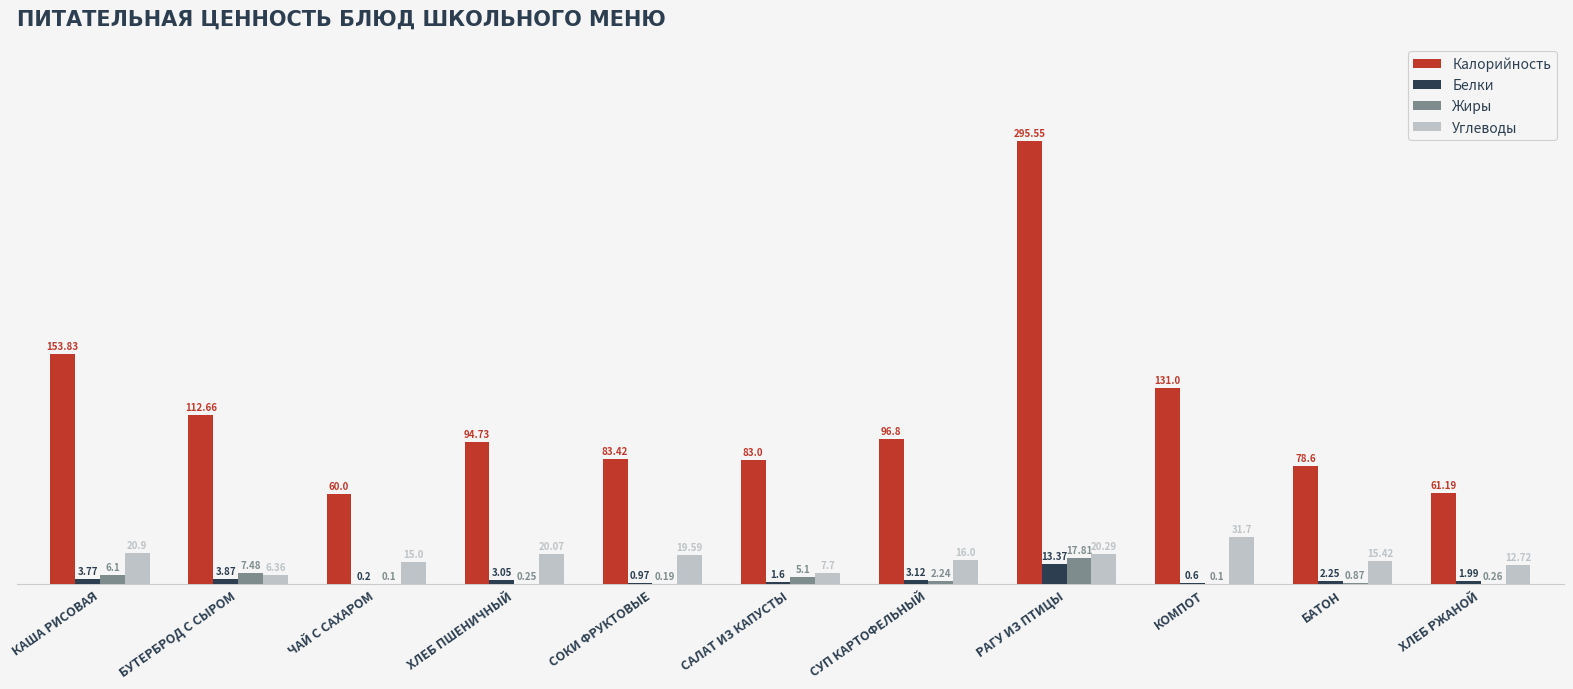

Between СОКИ ФРУКТОВЫЕ and САЛАТ ИЗ КАПУСТЫ, which series saw the biggest shift?

Углеводы